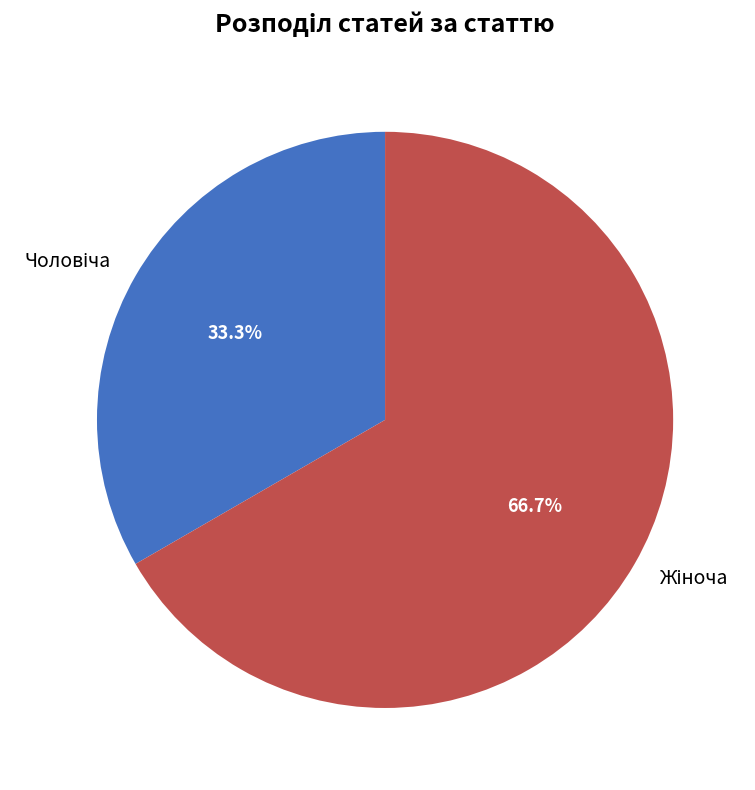

To the nearest percent, what is the difference between the largest and smallest slice percentages?

33%